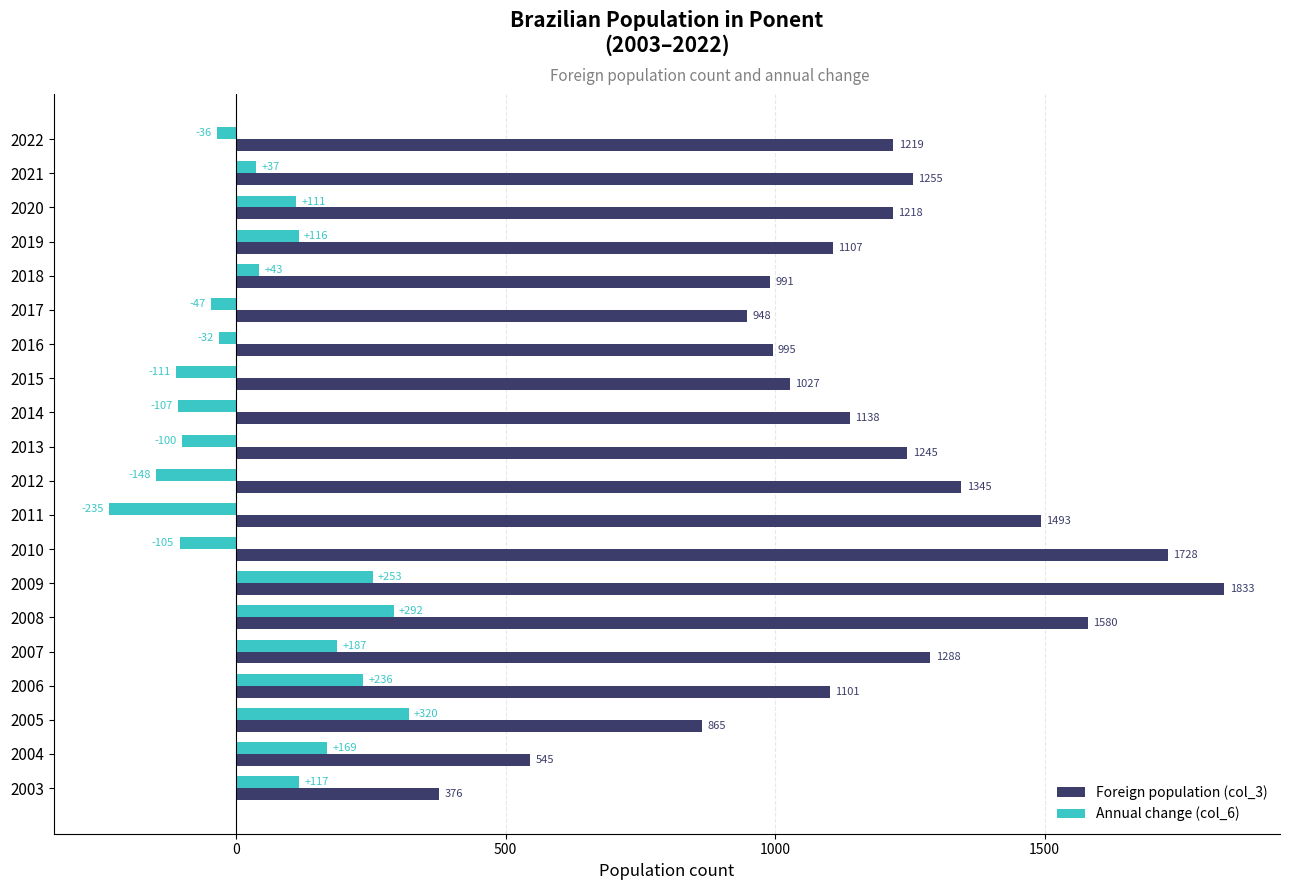

What is the approximate value of Foreign population (col_3) at 2020?

1218